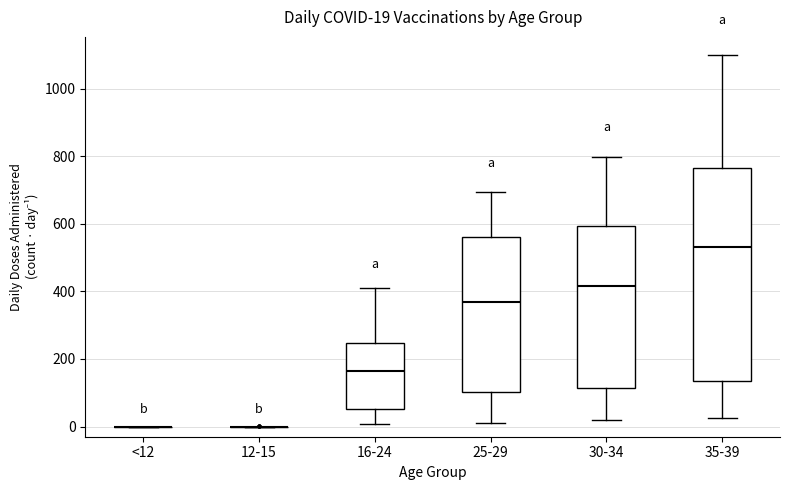

Comparing the boxes themselves (not the whiskers), which one is the tallest?

35-39